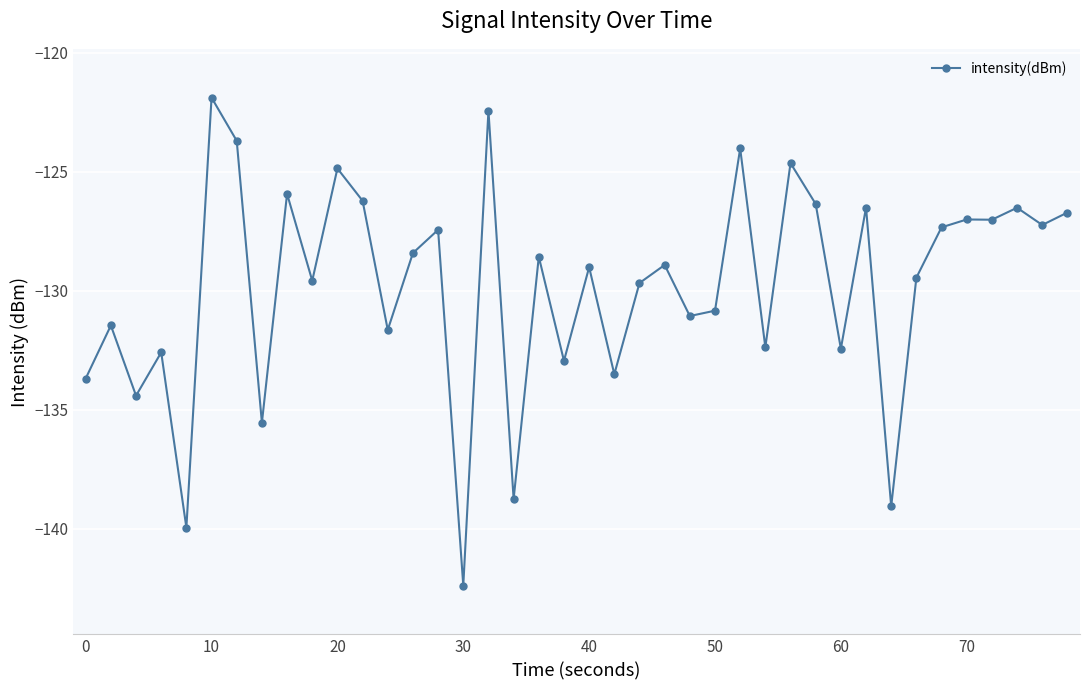

True or false: the data has more than 1 interior local peaks.

True